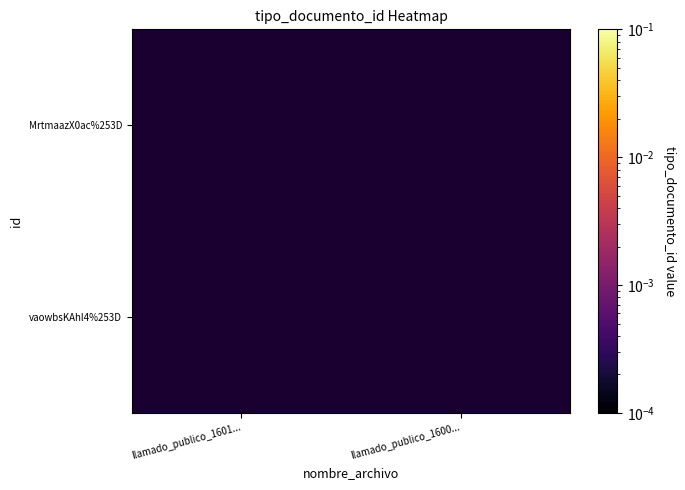

Which has a higher value, llamado_publico_1600... or llamado_publico_1601...?

llamado_publico_1601...